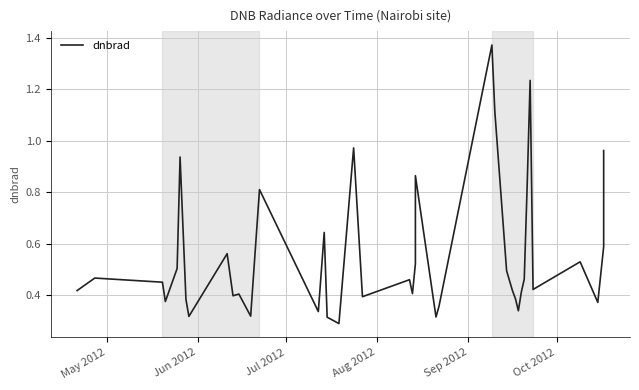

What is the maximum value shown in the chart?

1.4